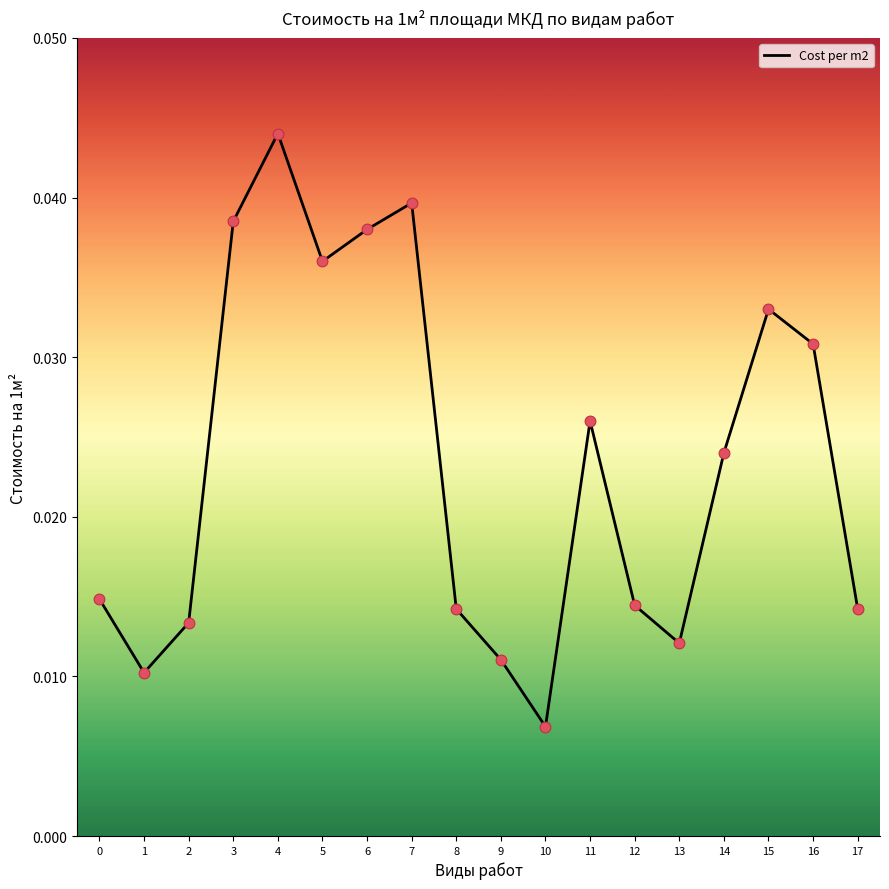

Which has a higher value, 12 or 16?

16